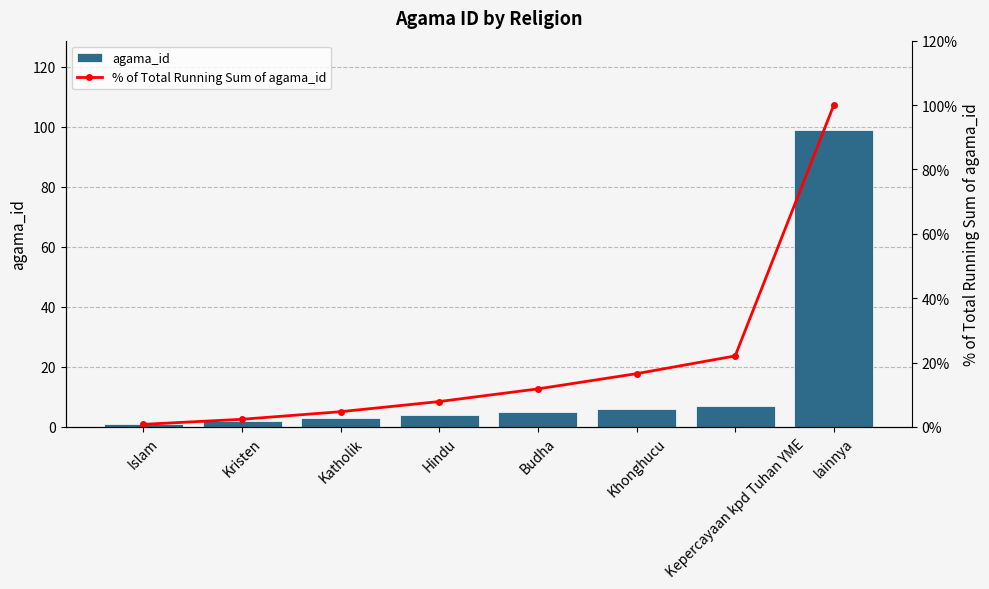

Reading right to left, what are all the values shown in this chart?

agama_id: 99.0	7.0	6.0	5.0	4.0	3.0	2.0	1.0
% of Total Running Sum of agama_id: 100.0	22.0	16.5	11.8	7.9	4.7	2.4	0.8